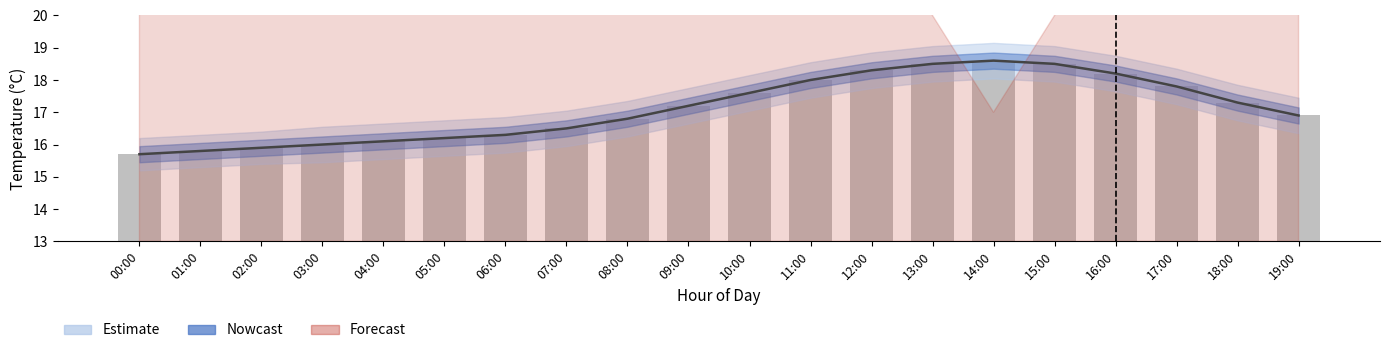

List the labels in order of value, smallest first.

00:00, 01:00, 02:00, 03:00, 04:00, 05:00, 06:00, 07:00, 08:00, 19:00, 09:00, 18:00, 10:00, 17:00, 11:00, 16:00, 12:00, 13:00, 15:00, 14:00